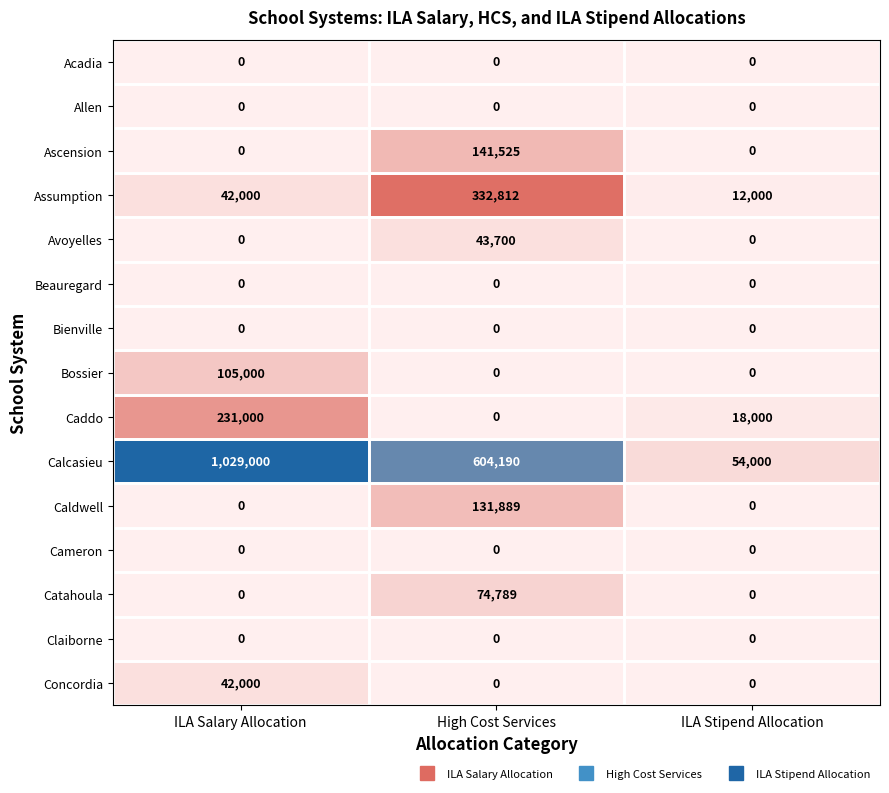

Is it true that Catahoula equals 18026 at High Cost Services?

False